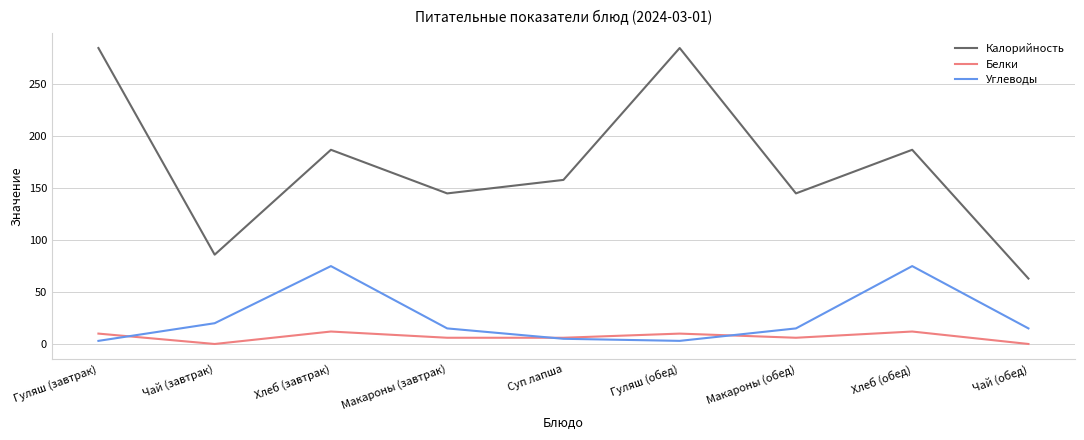

What position from the right is Чай (обед)?

1